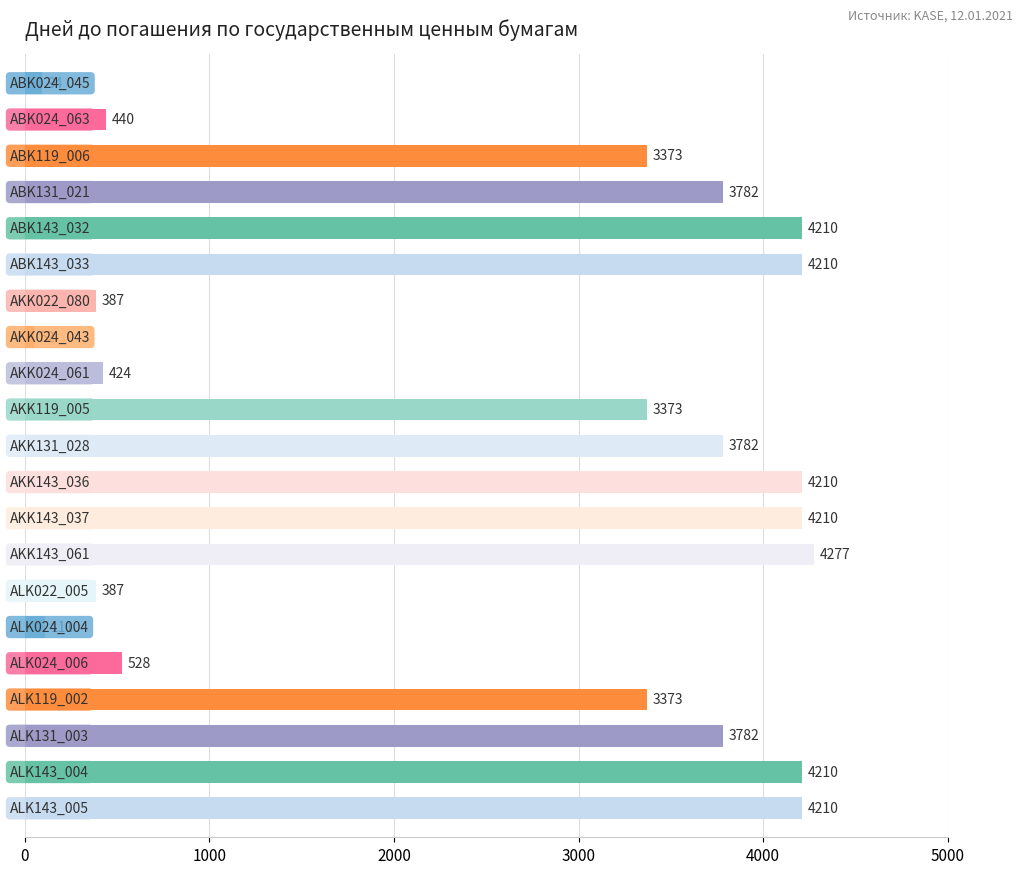

What is the value of the 20th bar from the top?

4210